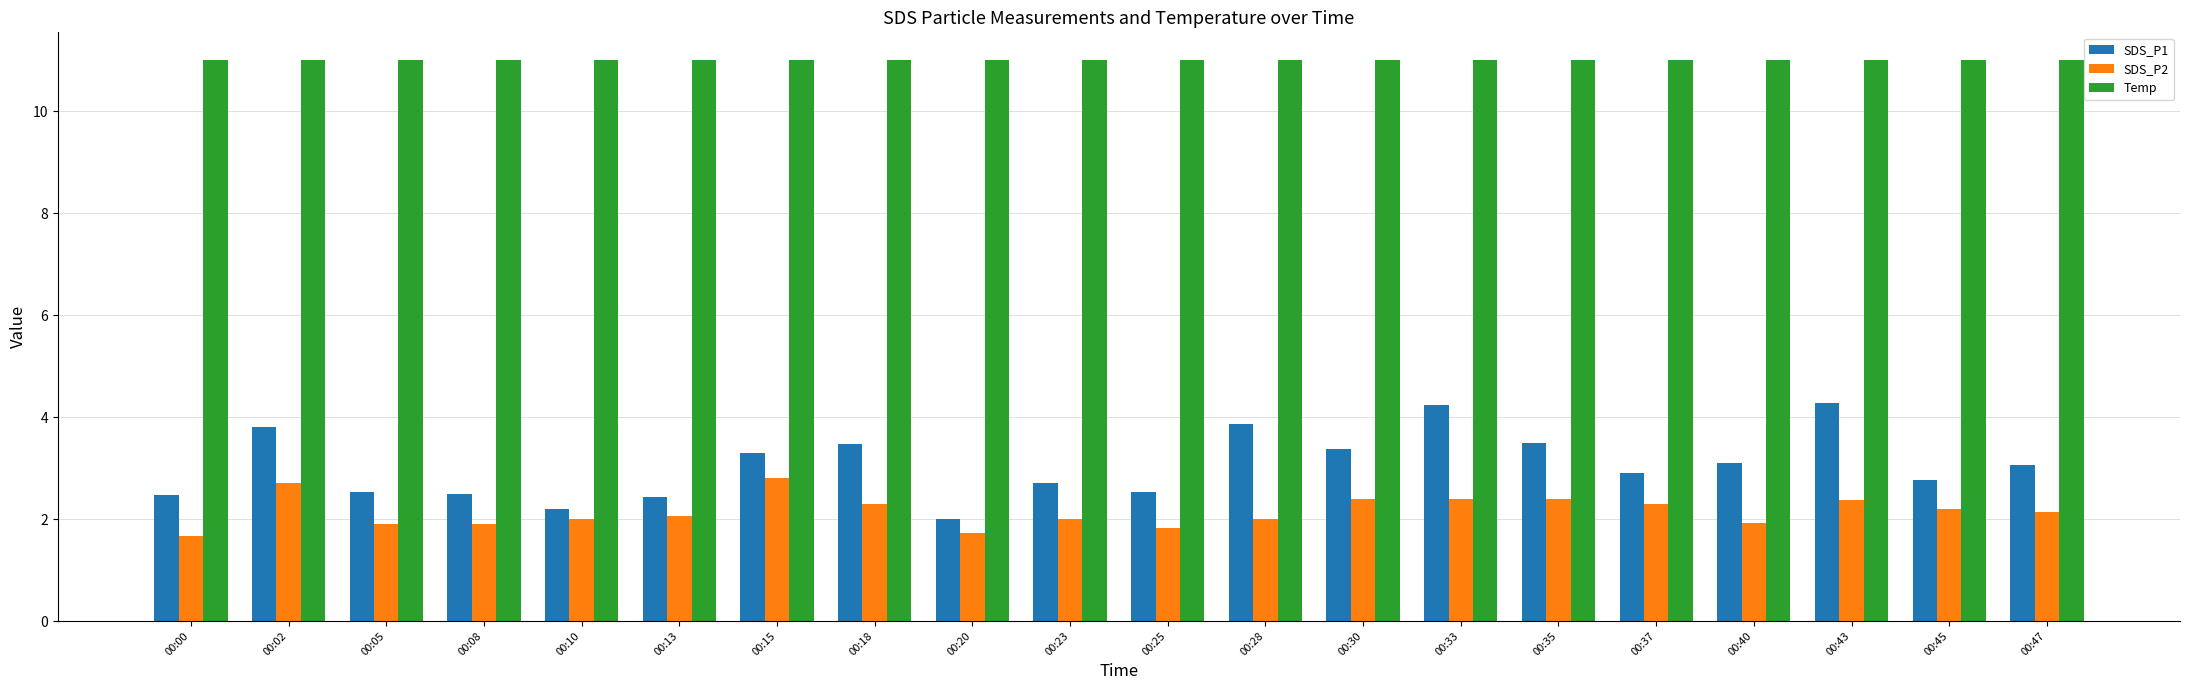

How many bars are there in each group?

3